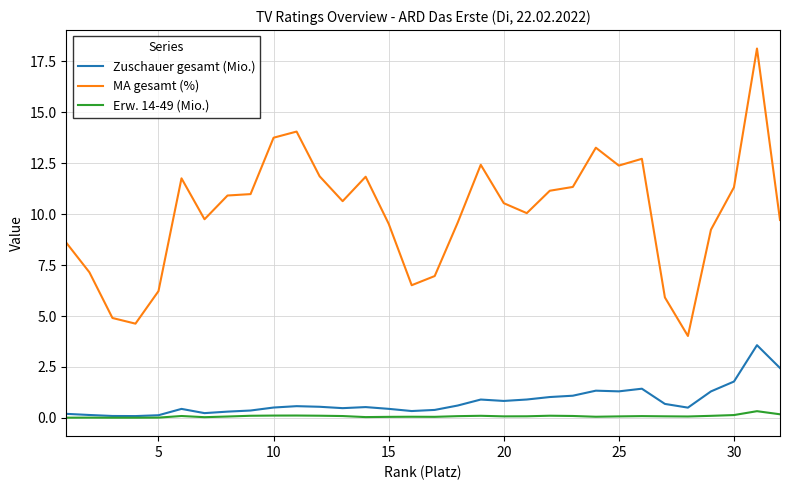

What is the difference between the maximum and second lowest values in the Zuschauer gesamt (Mio.) series?

3.5